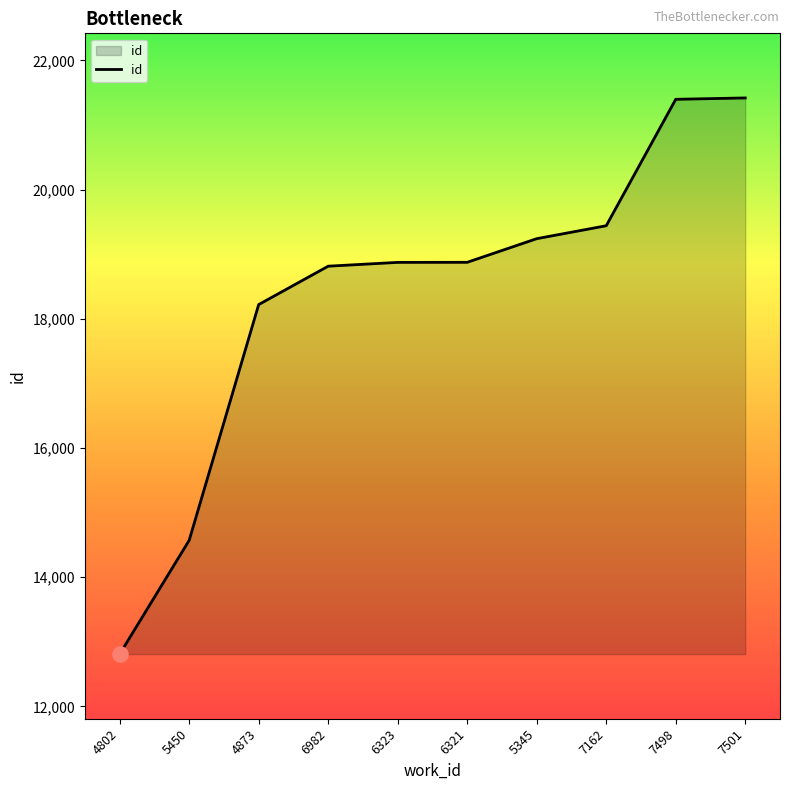

Which has a higher value, 7162 or 6321?

7162